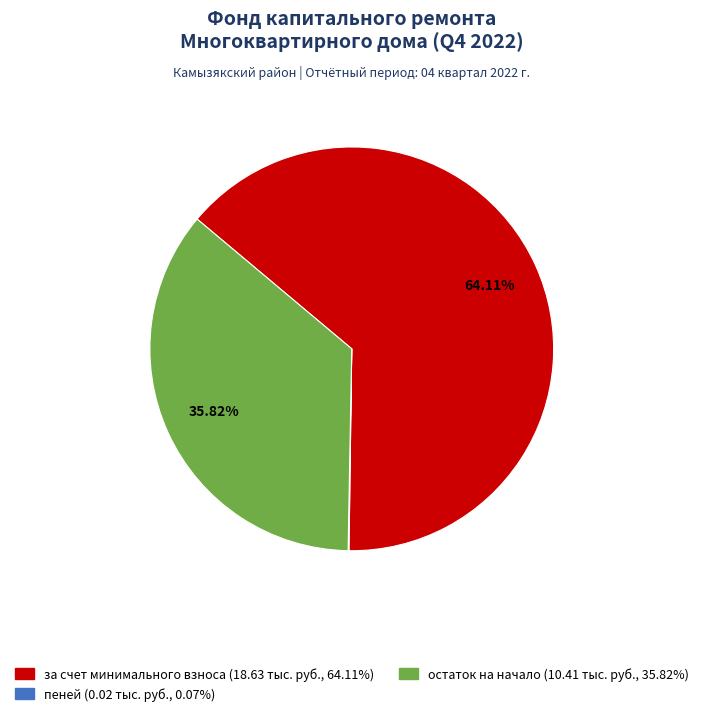

Does any single category account for the majority?

Yes